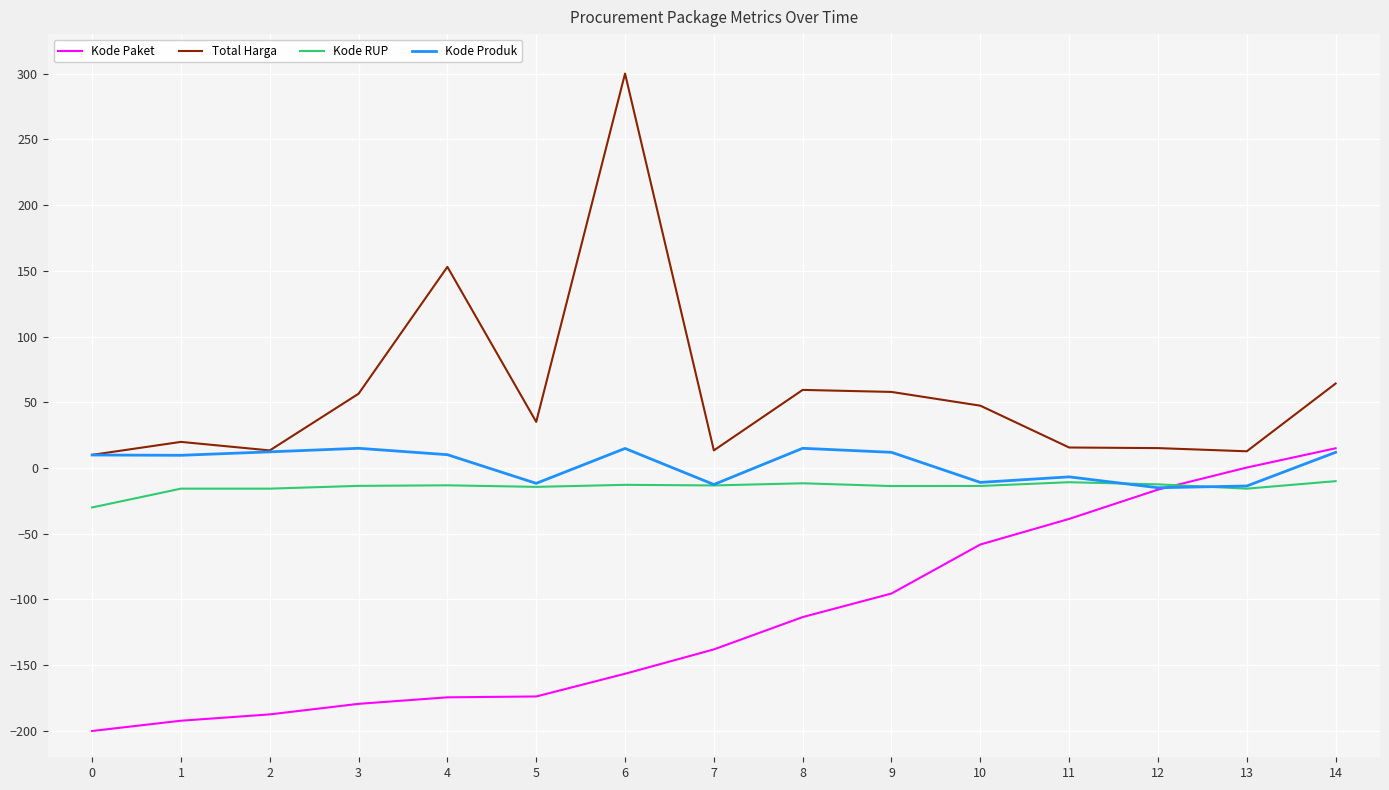

True or false: Total Harga has a value of 15.1 at 12.

True